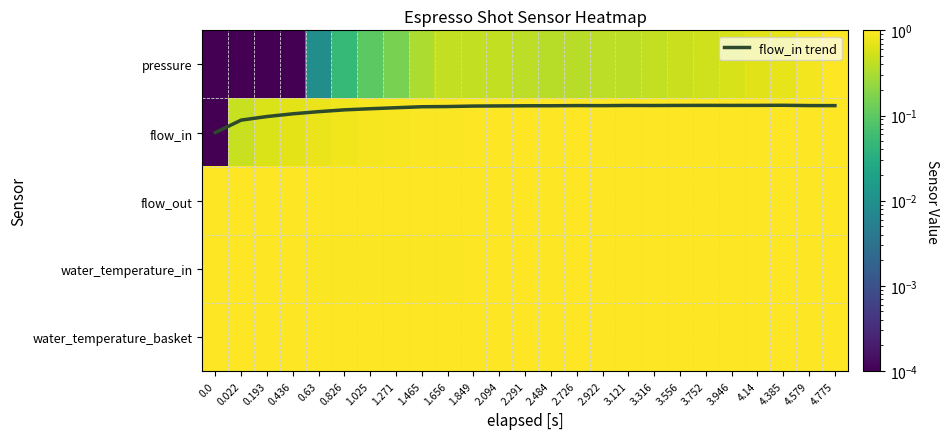

Between 1.271 and 4.775, which series saw the biggest shift?

pressure